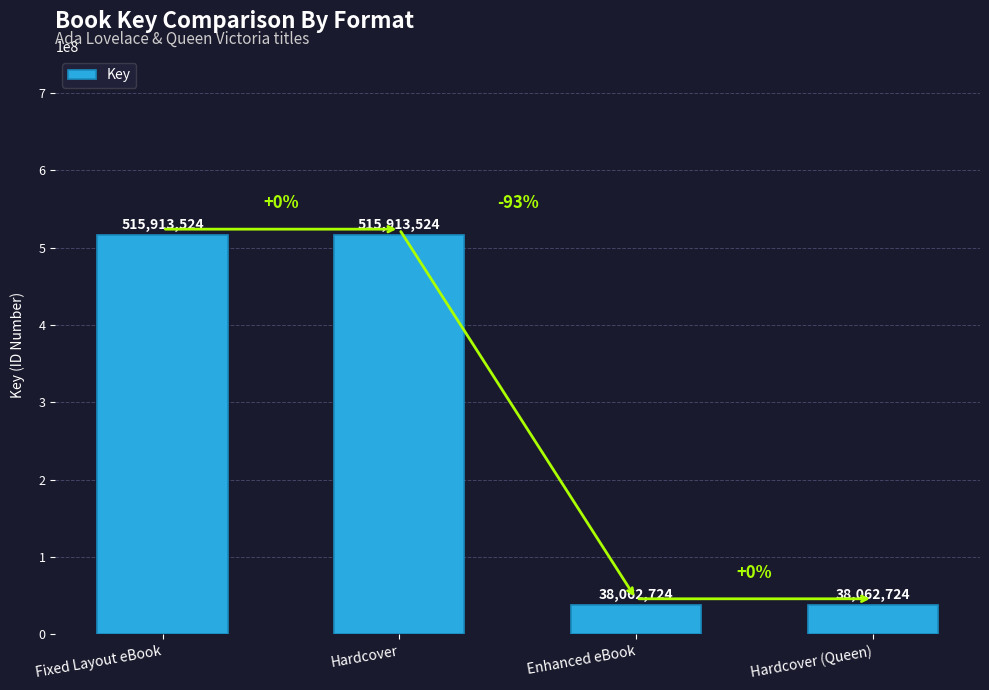

Count the values in the range 38062724 to 515913524.

4